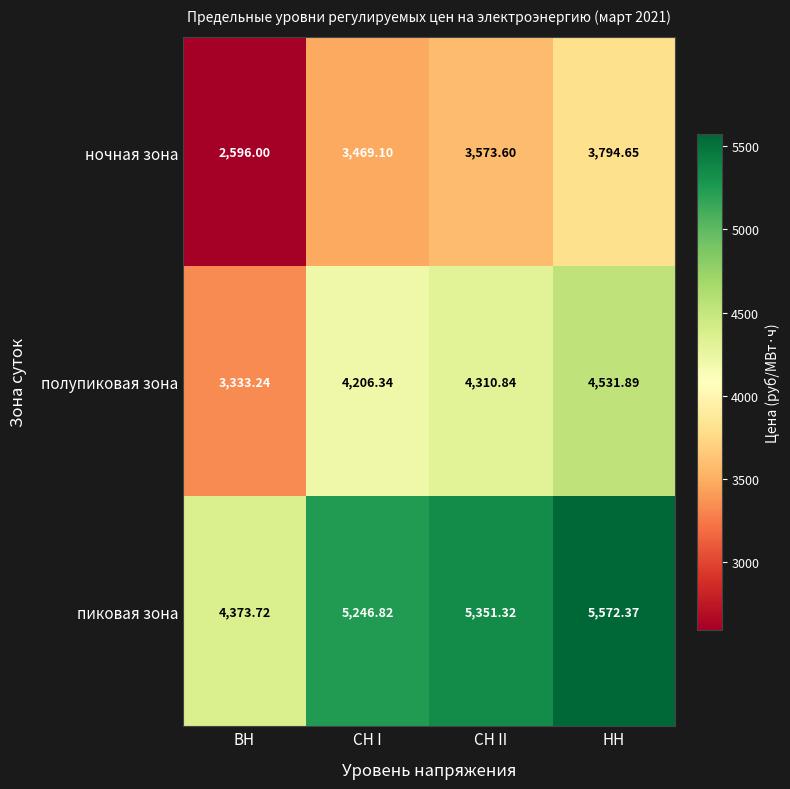

At how many categories does at least one series exceed 3817?

4